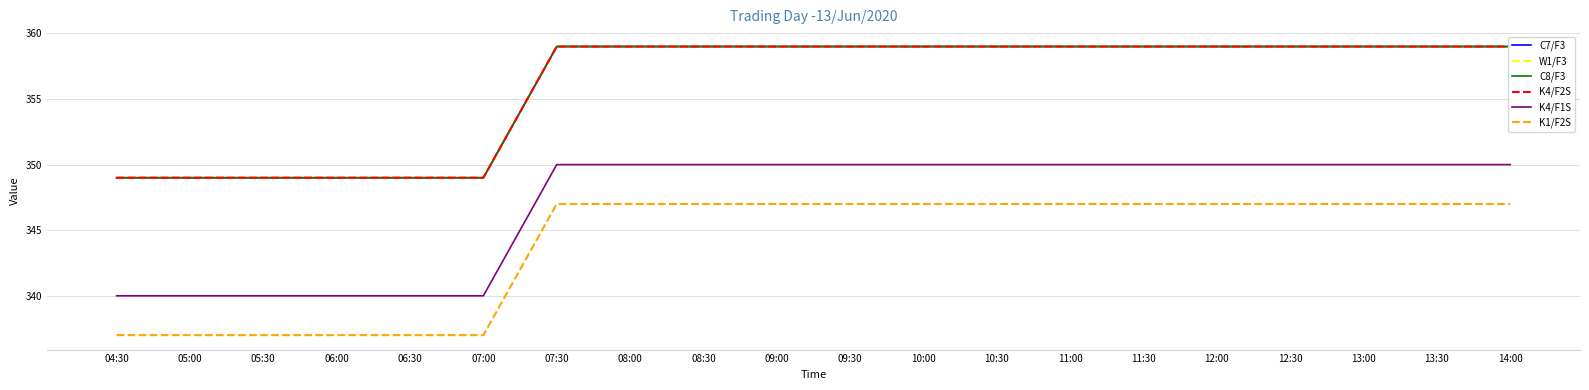

At 08:30, list the series in order from largest to smallest.

C7/F3, W1/F3, C8/F3, K4/F2S, K4/F1S, K1/F2S